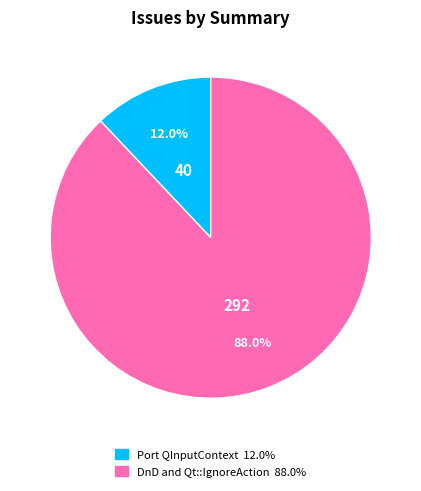

Combined, do DnD and Qt::IgnoreAction and Port QInputContext account for over 50%?

Yes